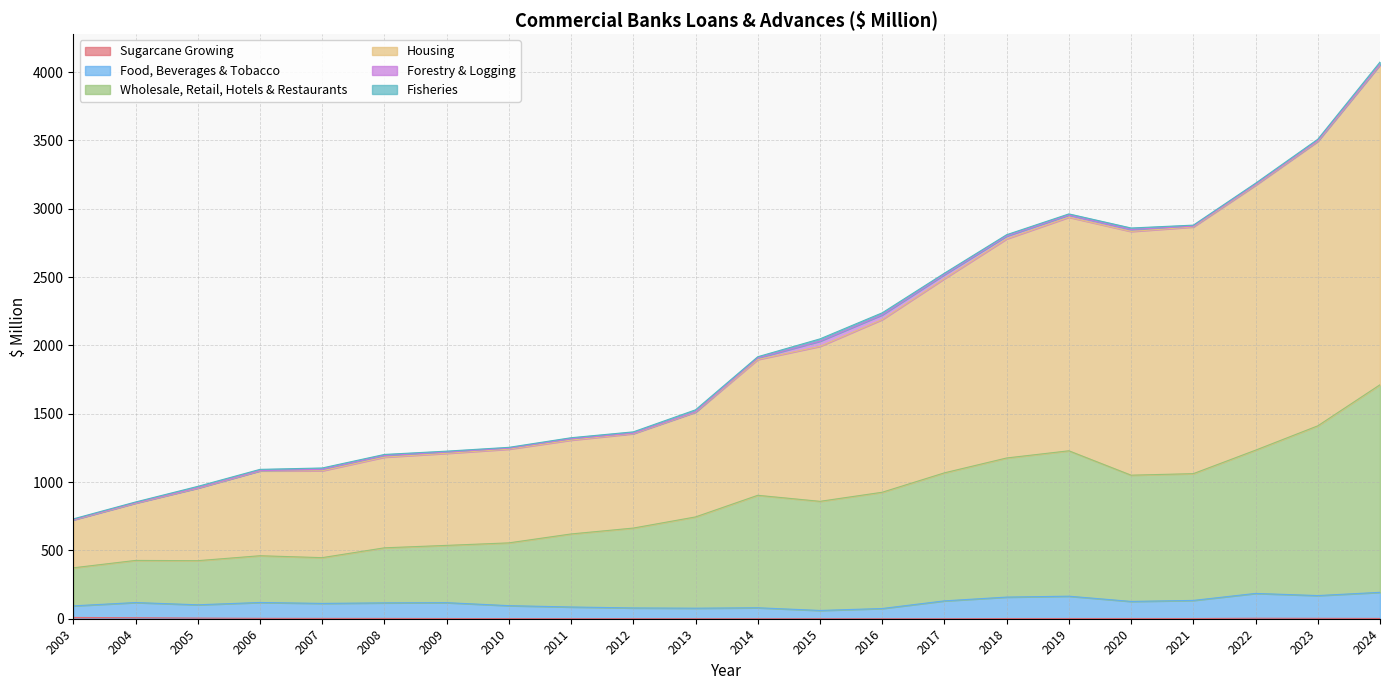

Which series has the largest total across all categories?

Housing